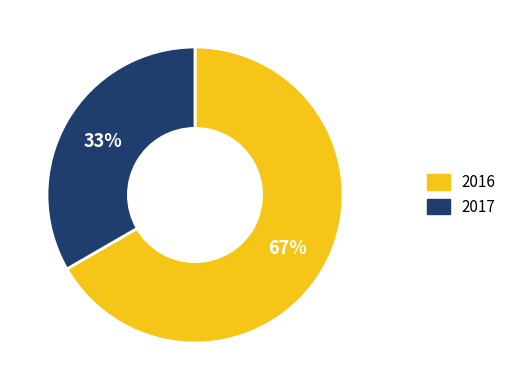

Count the number of slices in the pie.

2